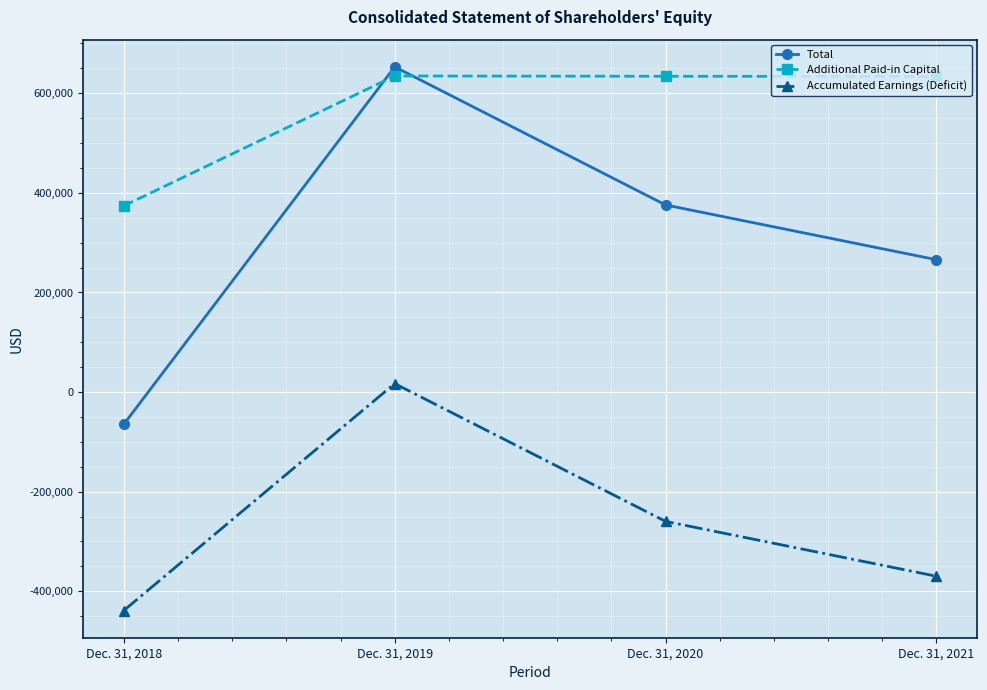

How many data points in Additional Paid-in Capital are less than 634181?

2